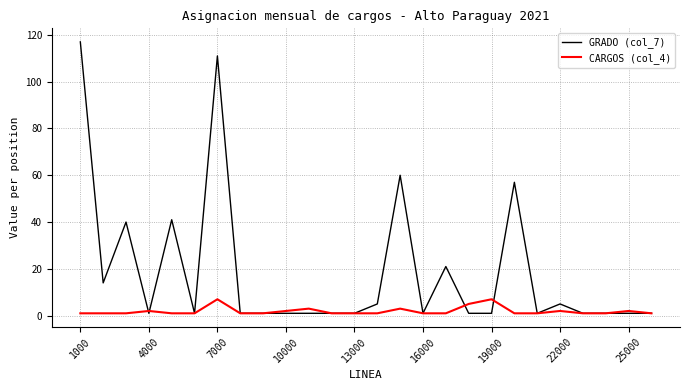

Which series has the largest total across all categories?

GRADO (col_7)